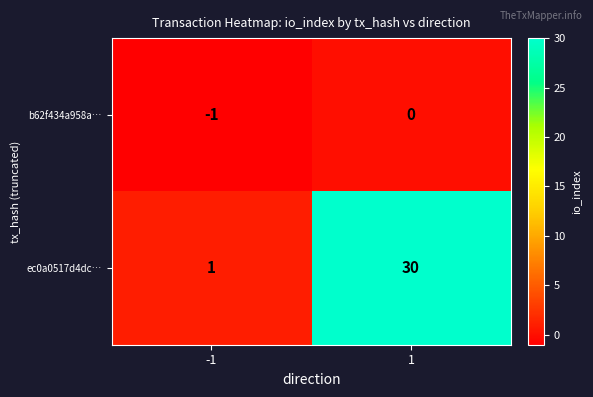

List the series in order of their overall mean, lowest first.

b62f434a958a…, ec0a0517d4dc…